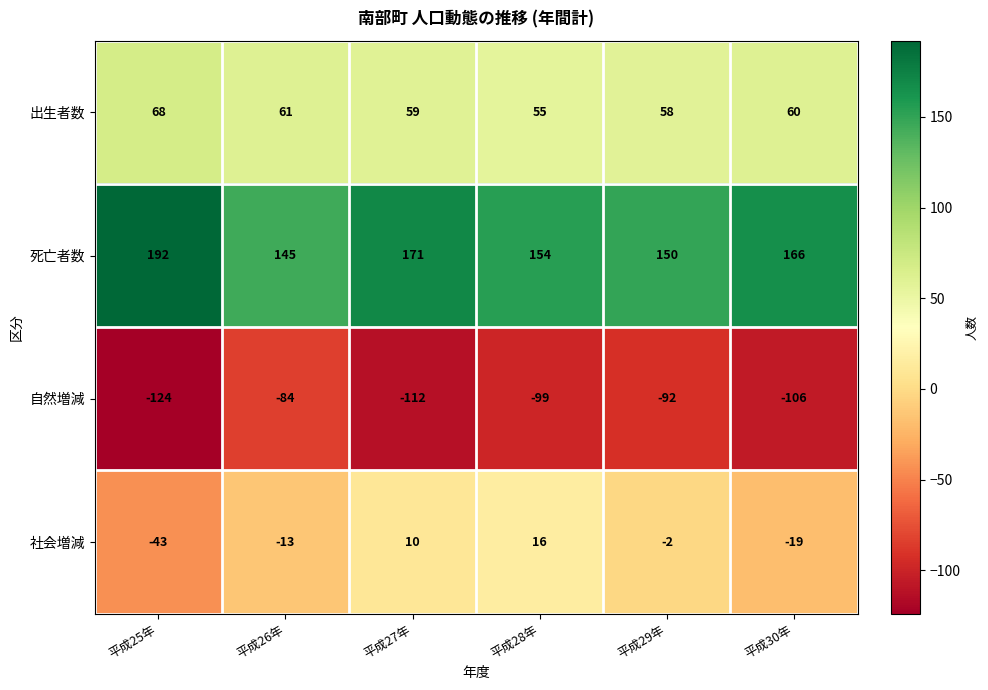

What is the difference between the highest and lowest values at 平成30年?

272